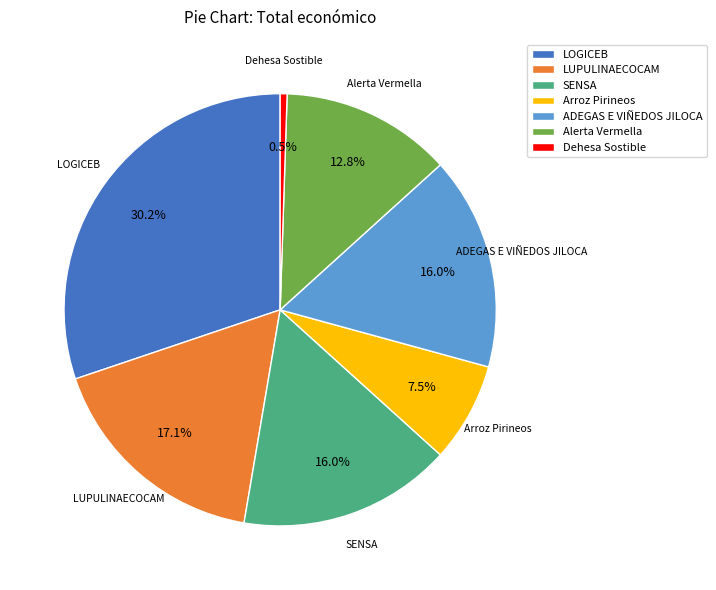

Which has a higher value, SENSA or LOGICEB?

LOGICEB